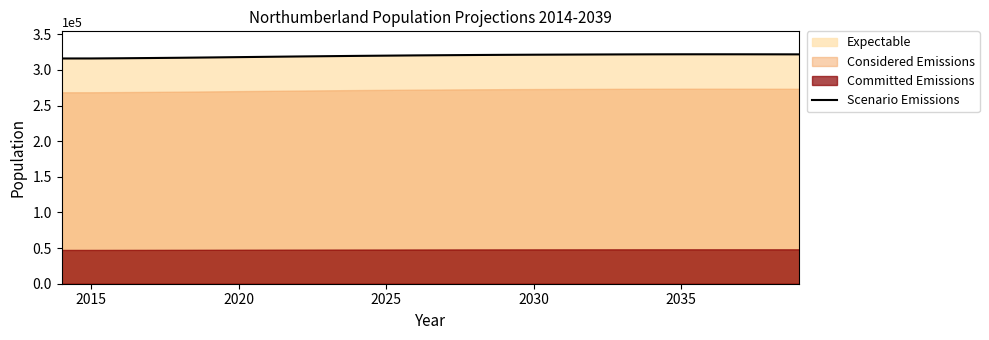

What is the lowest value of the Scenario Emissions series?

315987